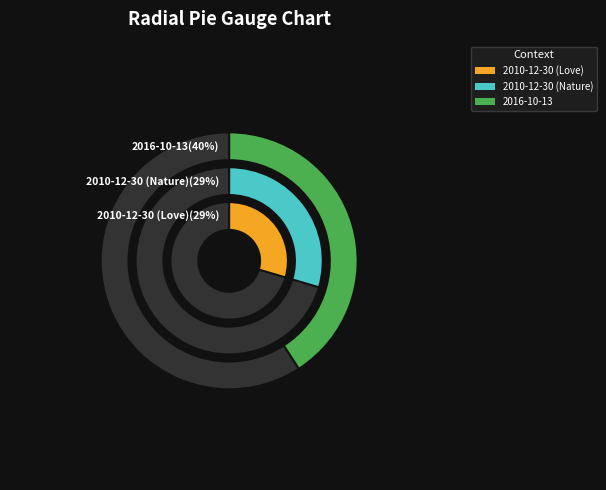

What percentage do 2016-10-13 and 2010-12-30 (Love) together represent?

70.4%